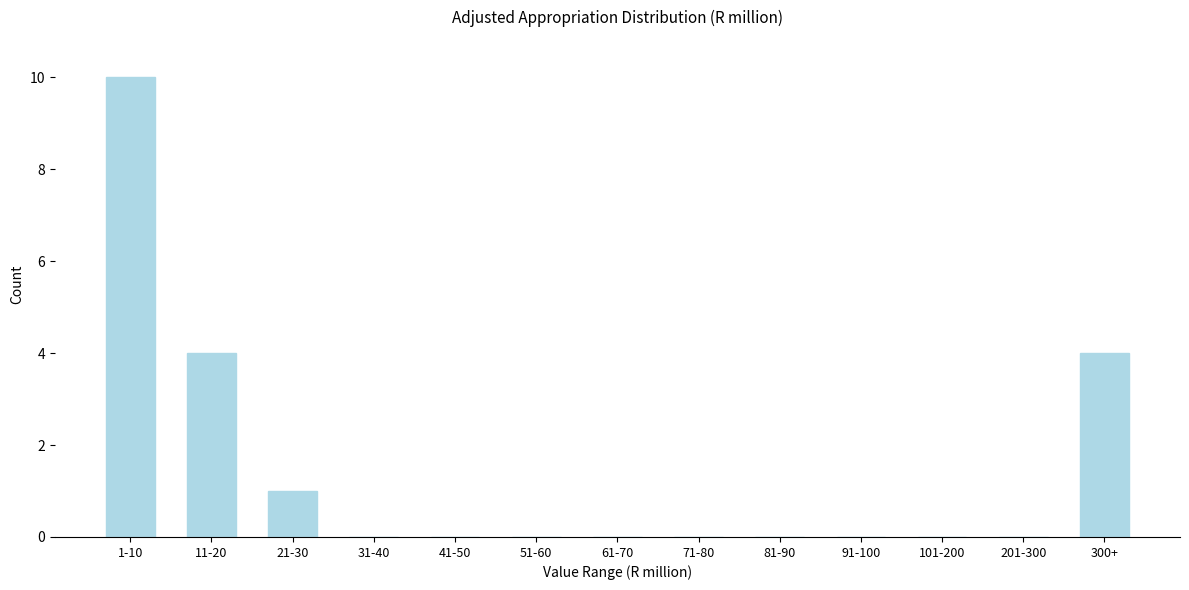

Reading right to left, what are all the values shown in this chart?

300+=4	201-300=0	101-200=0	91-100=0	81-90=0	71-80=0	61-70=0	51-60=0	41-50=0	31-40=0	21-30=1	11-20=4	1-10=10